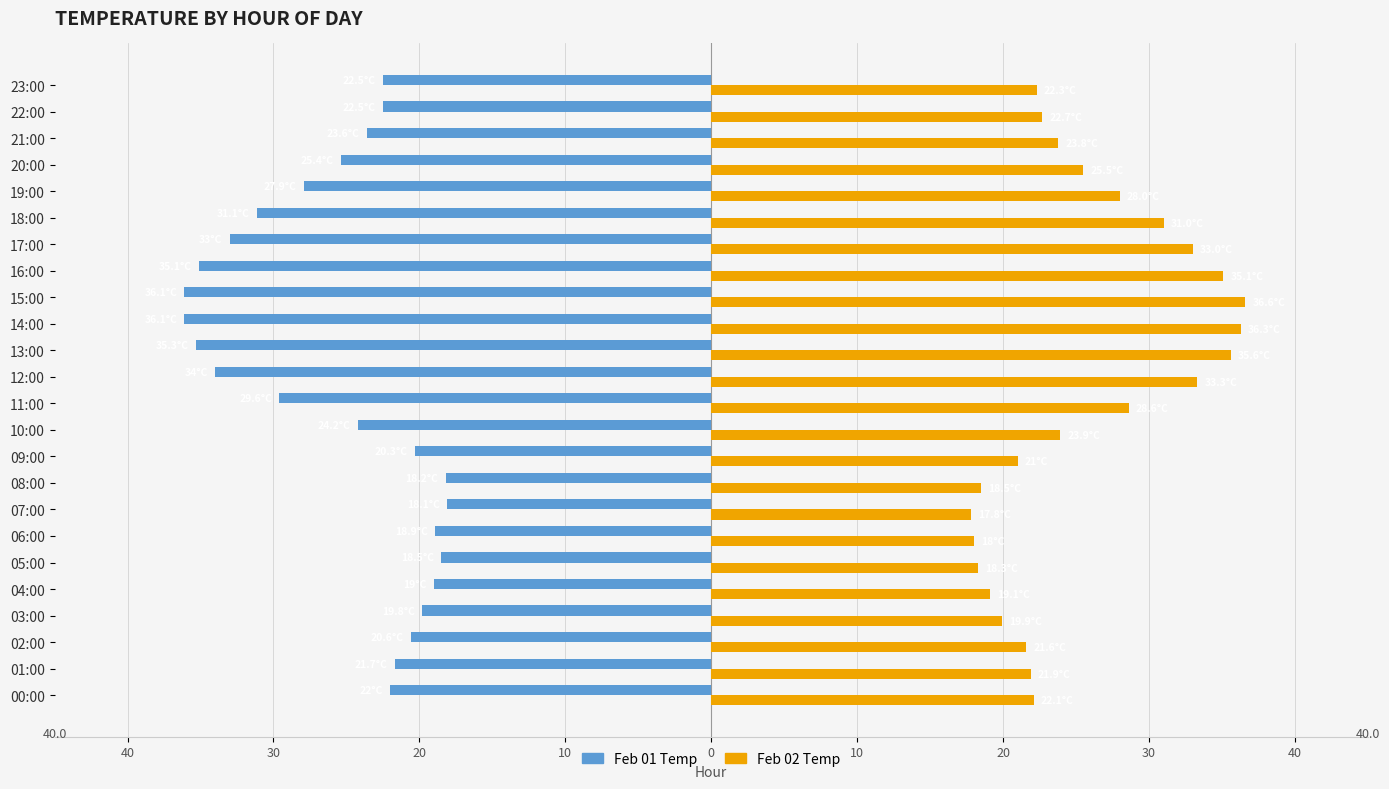

What are all the series names shown in the legend?

Feb 01 Temp, Feb 02 Temp